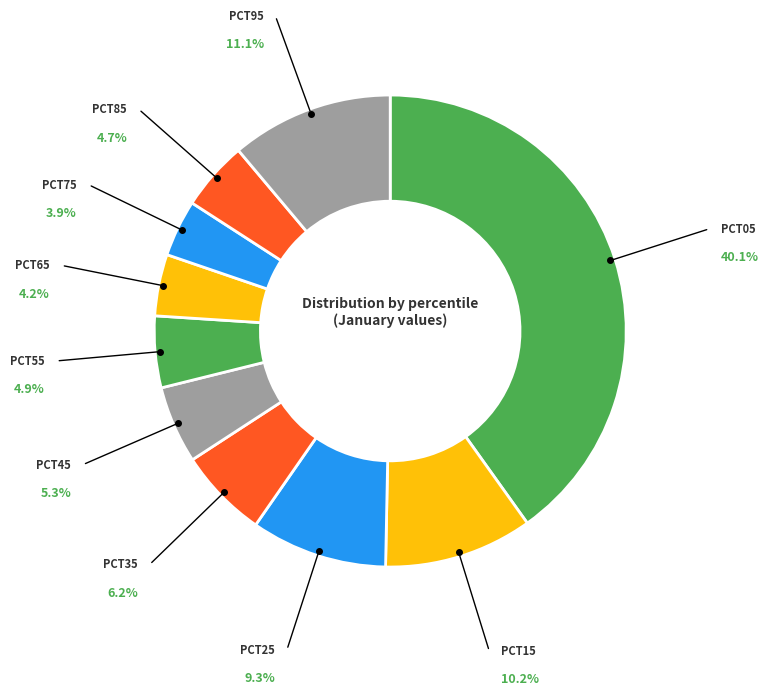

Count the number of slices in the pie.

10